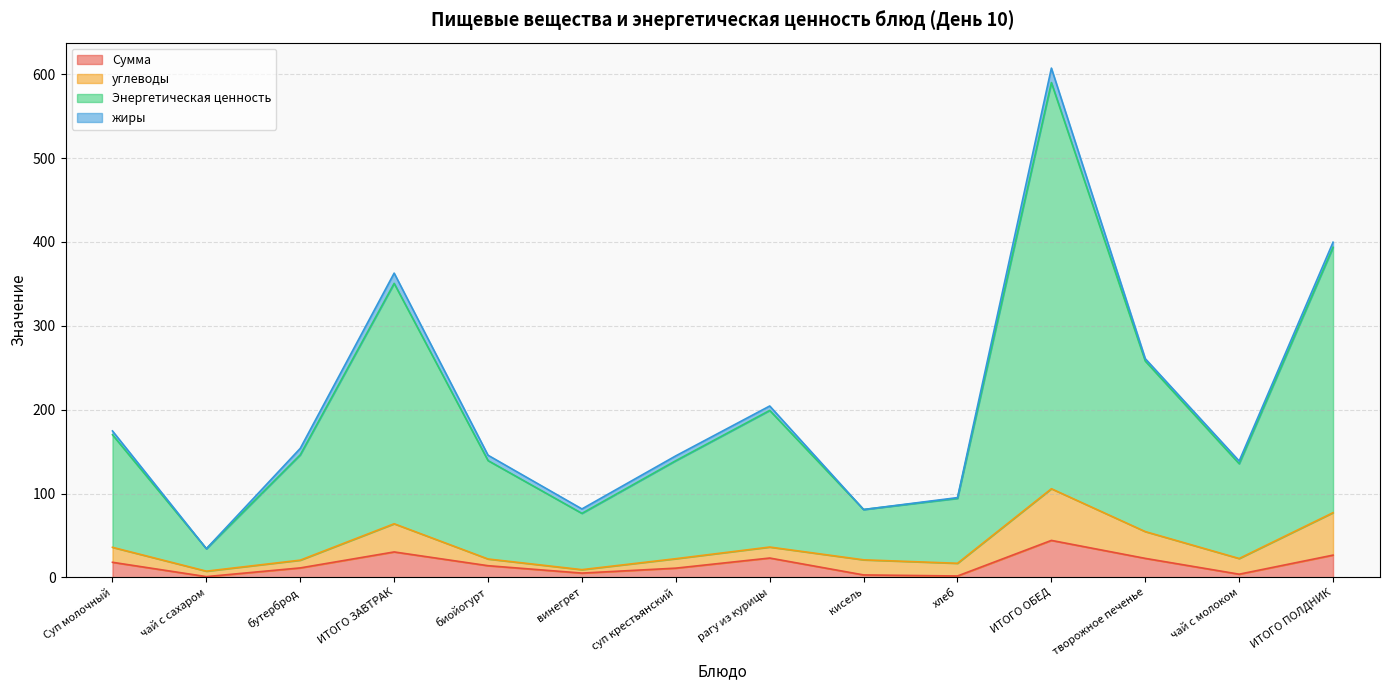

Between ИТОГО ОБЕД and творожное печенье, which series saw the biggest shift?

Энергетическая ценность